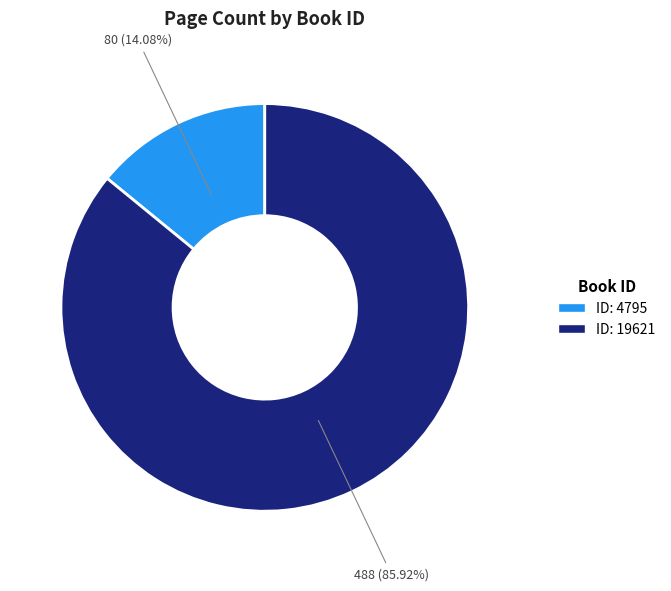

Does any single category account for the majority?

Yes